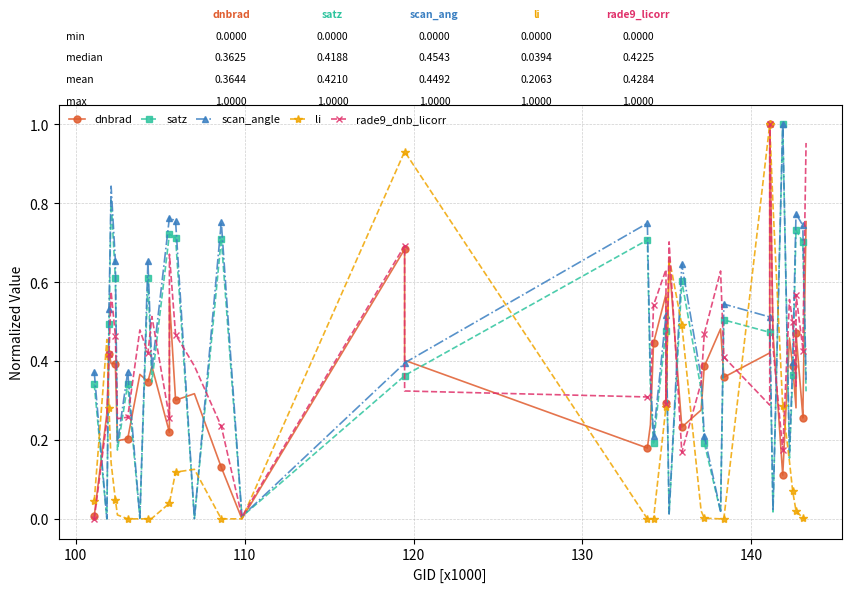

The scan_angle series shows 0.3 at 10. True or false?

False